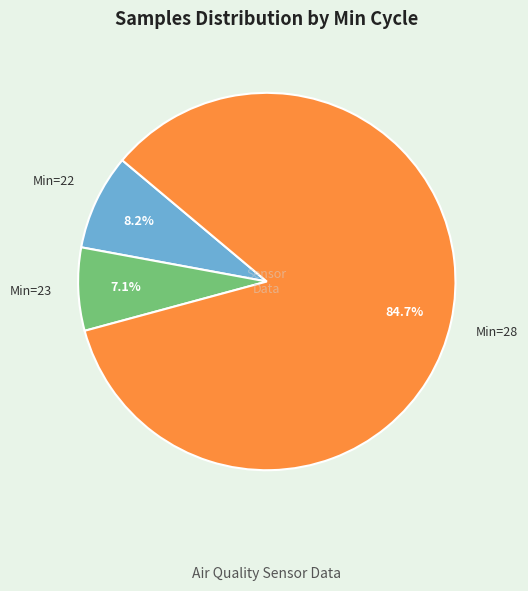

Is there a majority slice in this chart?

Yes